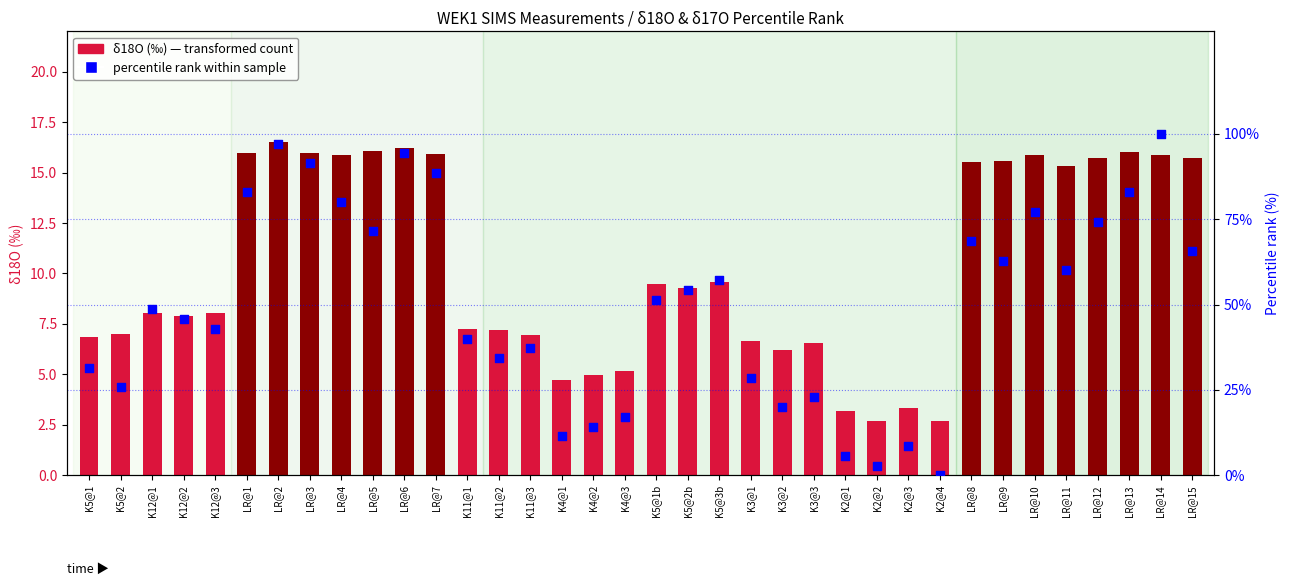

Which series reaches the minimum Y coordinate?

percentile rank within sample